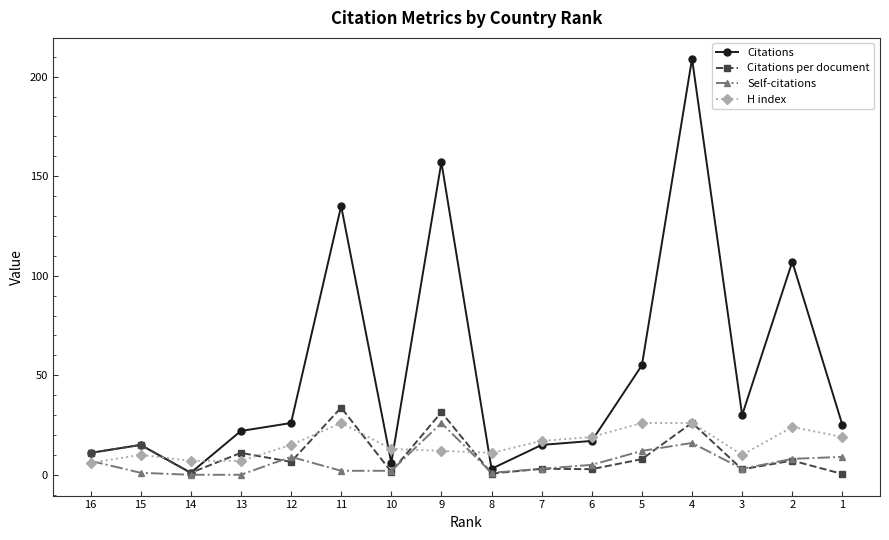

How many interior local valleys does the H index series have?

2